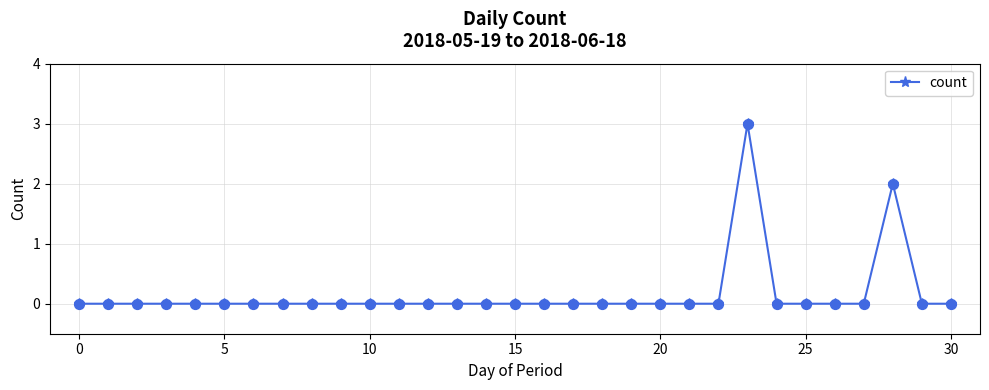

What is the difference between the maximum and minimum values?

3